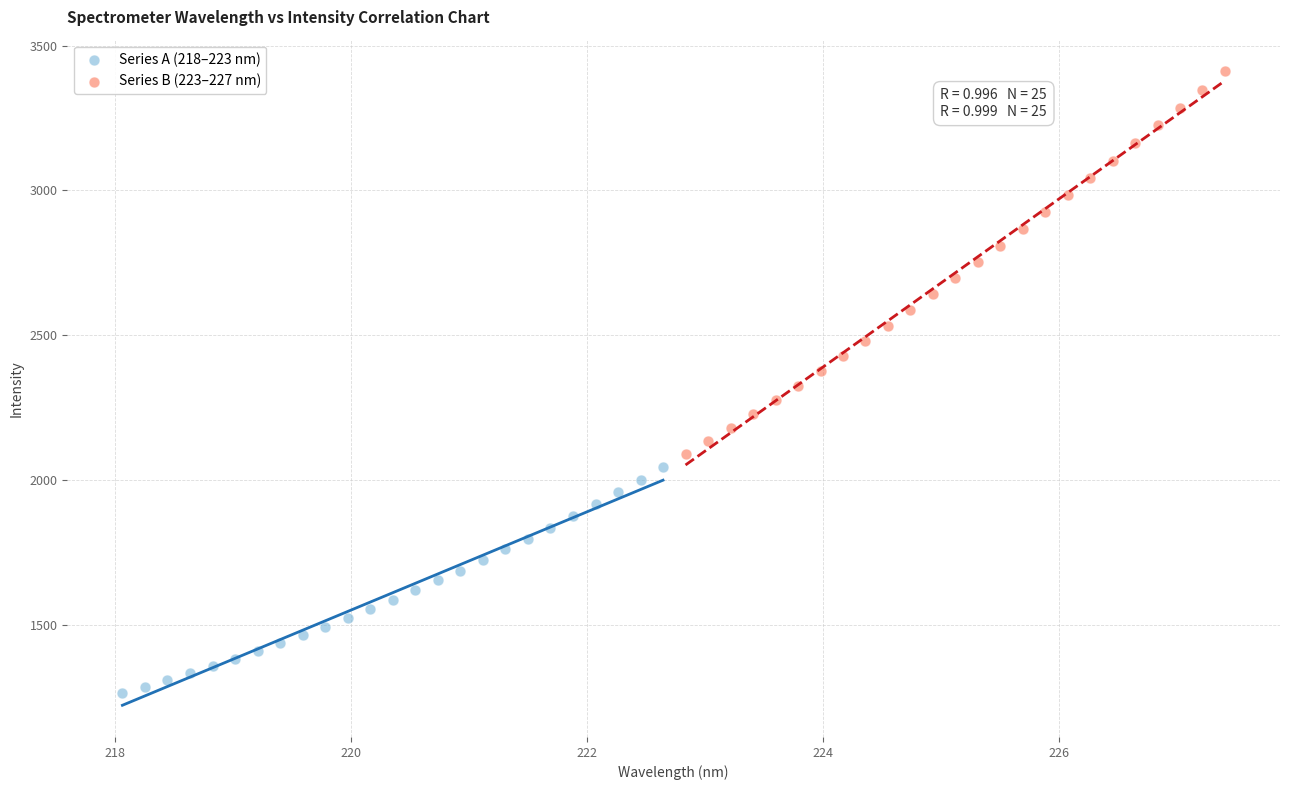

Which series has the widest spread of Y values?

Series B (223–227 nm)